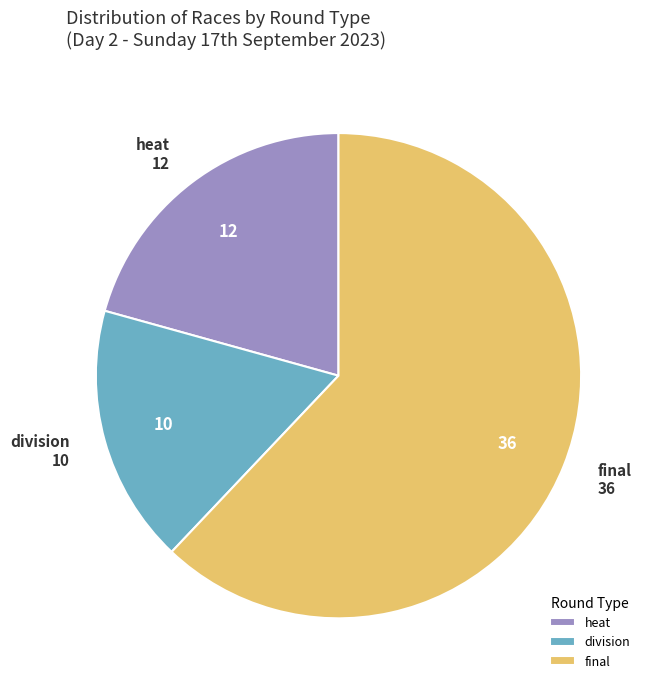

How many slices are in this pie chart?

3